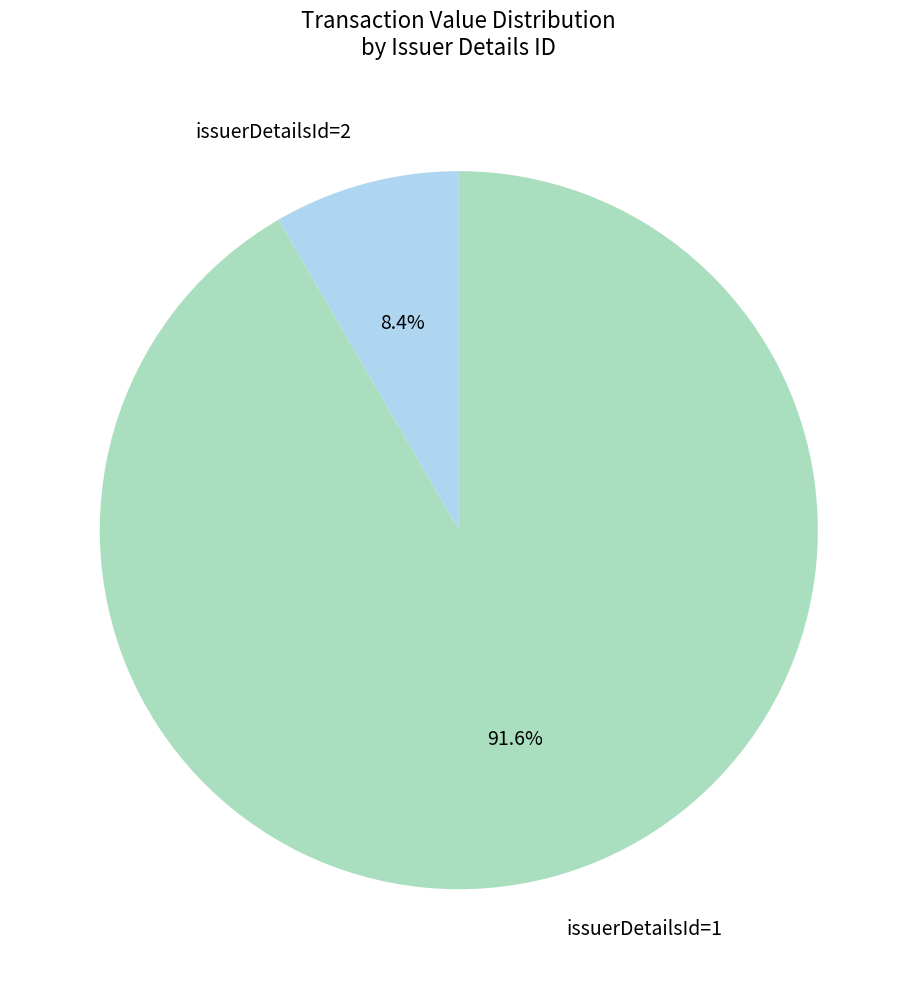

Rank the categories by value from highest to lowest.

issuerDetailsId=1, issuerDetailsId=2